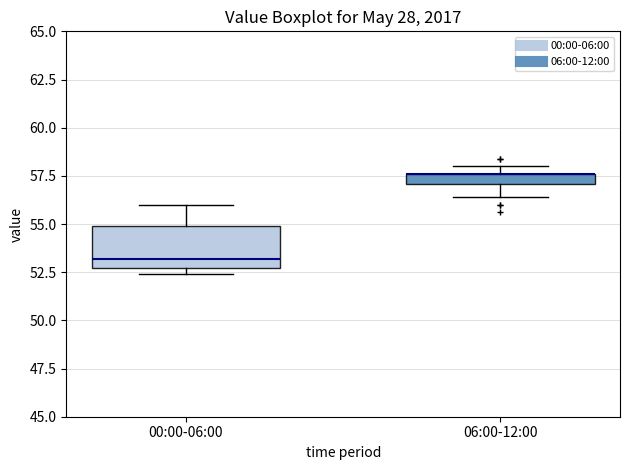

Comparing the boxes themselves (not the whiskers), which one is the tallest?

00:00-06:00